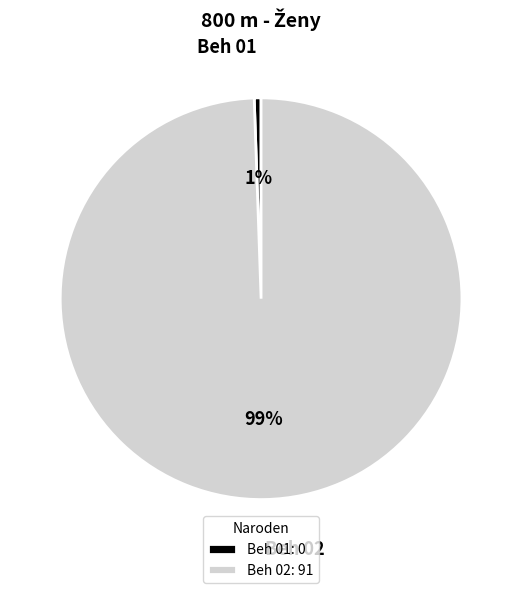

To the nearest percent, what is the combined percentage of Beh 02: 91 and Beh 01: 0?

100%